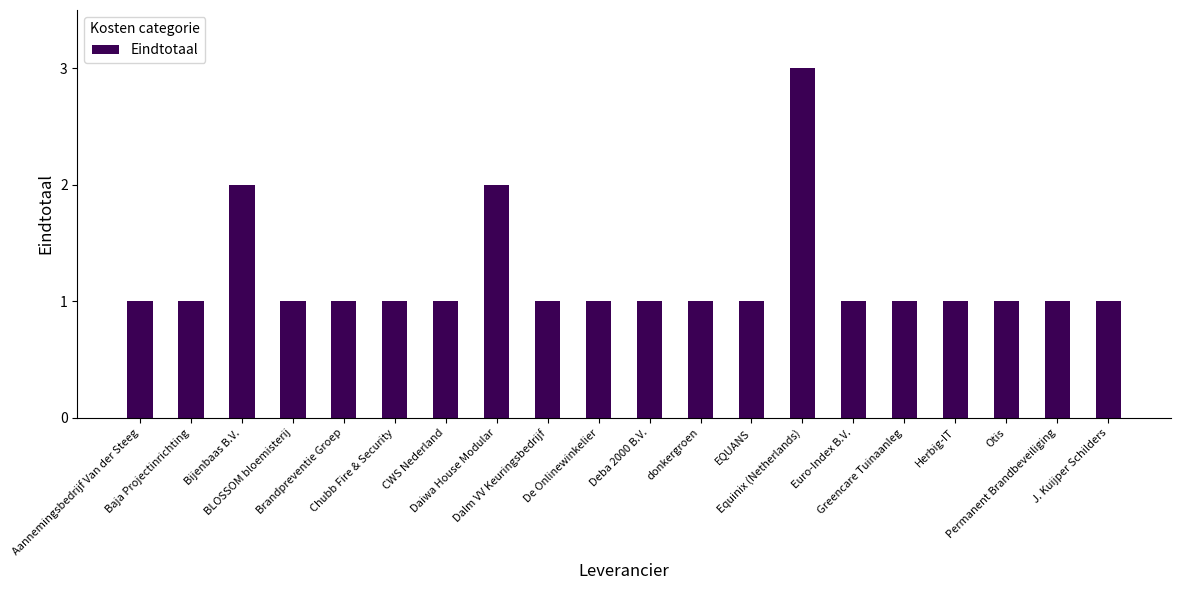

How many bars are there in total?

20